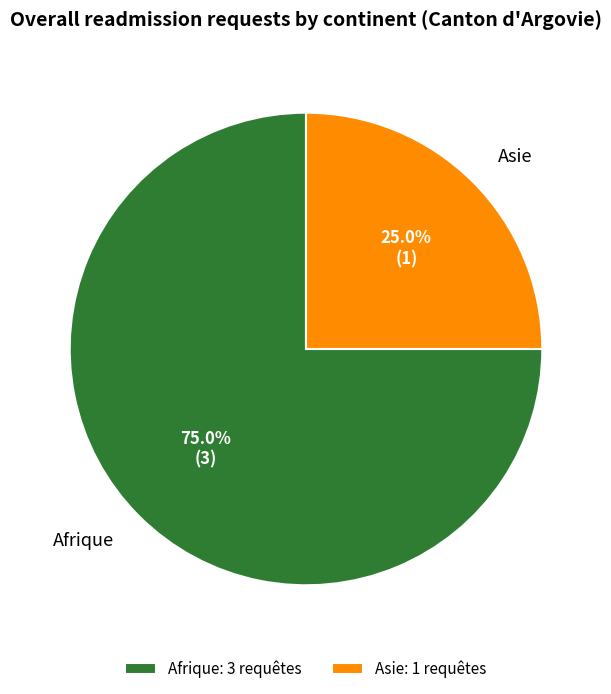

How many slices are in this pie chart?

2